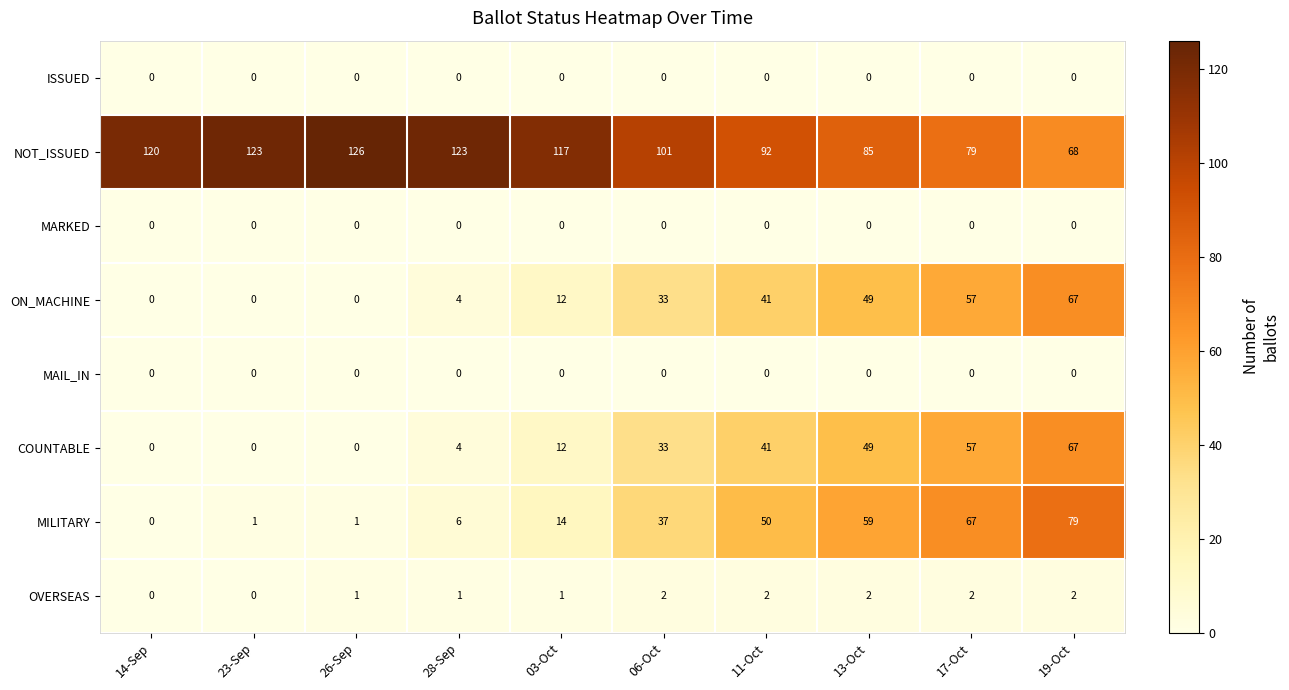

How many series are shown in this chart?

8